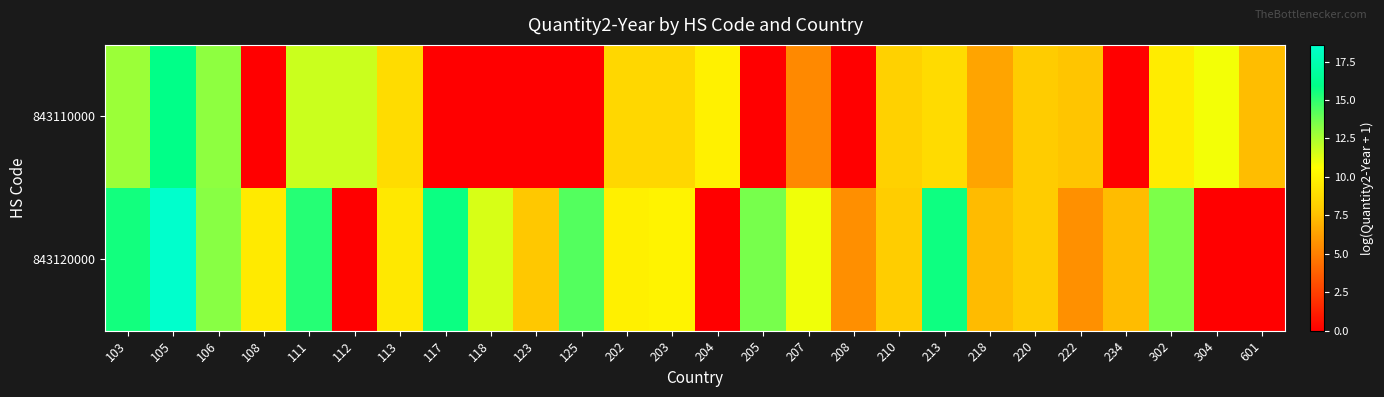

Reading left to right, transcribe all the data shown in this chart.

843110000: 103=12.8	105=16.0	106=13.1	108=0.0	111=11.8	112=11.8	113=8.9	117=0.0	118=0.0	123=0.0	125=0.0	202=8.5	203=8.5	204=9.9	205=0.0	207=5.4	208=0.0	210=8.2	213=8.8	218=6.5	220=8.0	222=7.7	234=0.0	302=9.6	304=10.9	601=7.4
843120000: 103=15.6	105=18.6	106=13.2	108=9.6	111=15.2	112=0.0	113=9.5	117=15.7	118=11.5	123=7.8	125=14.3	202=9.9	203=10.1	204=0.0	205=13.6	207=10.9	208=5.6	210=8.0	213=15.6	218=7.3	220=8.0	222=5.6	234=7.3	302=13.5	304=0.0	601=0.0